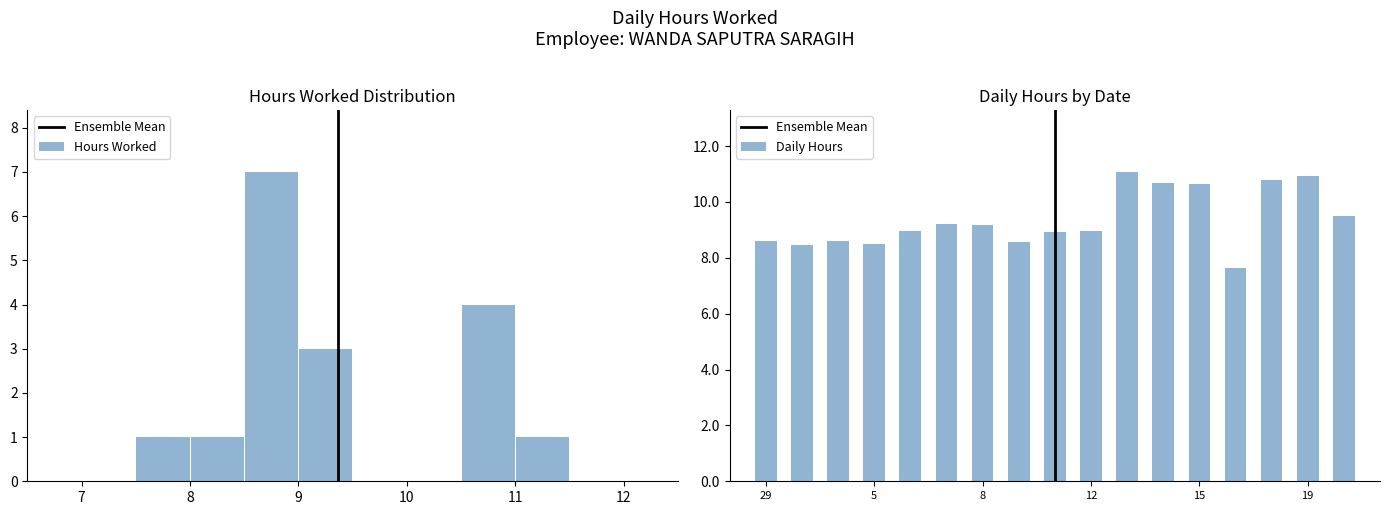

How many values are below 8?

1